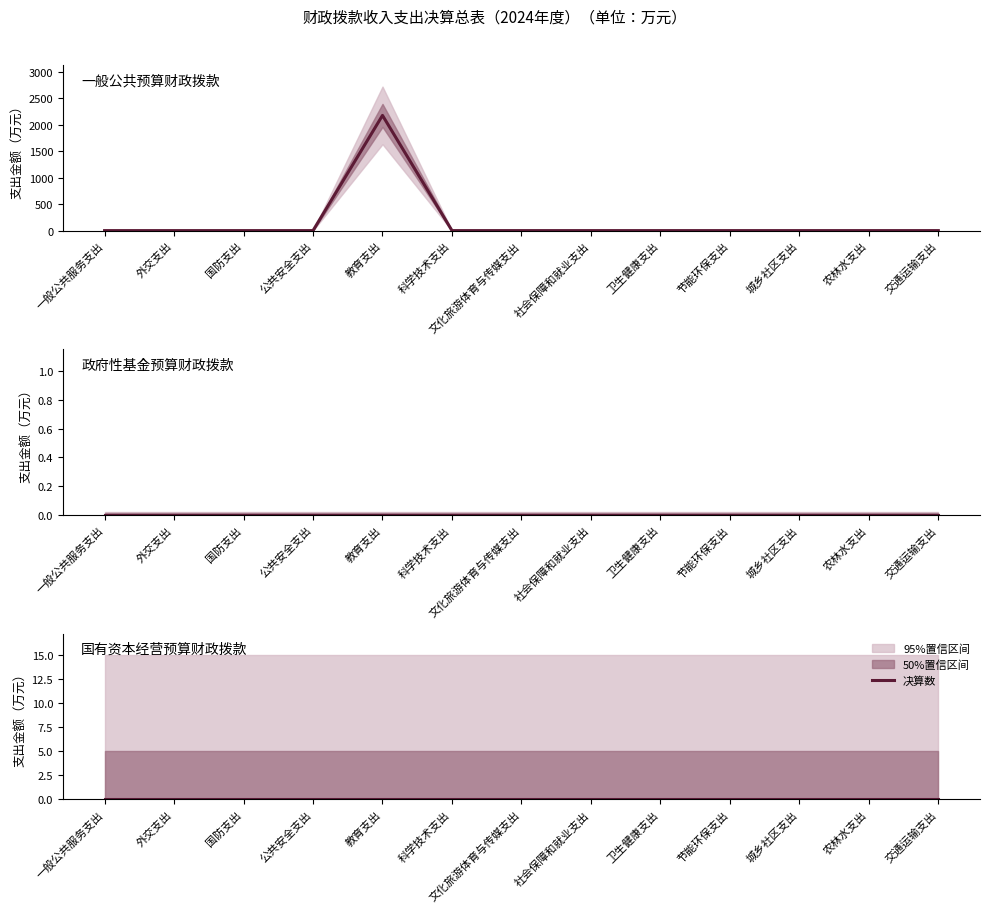

Is this an area chart (filled region under the line)?

No